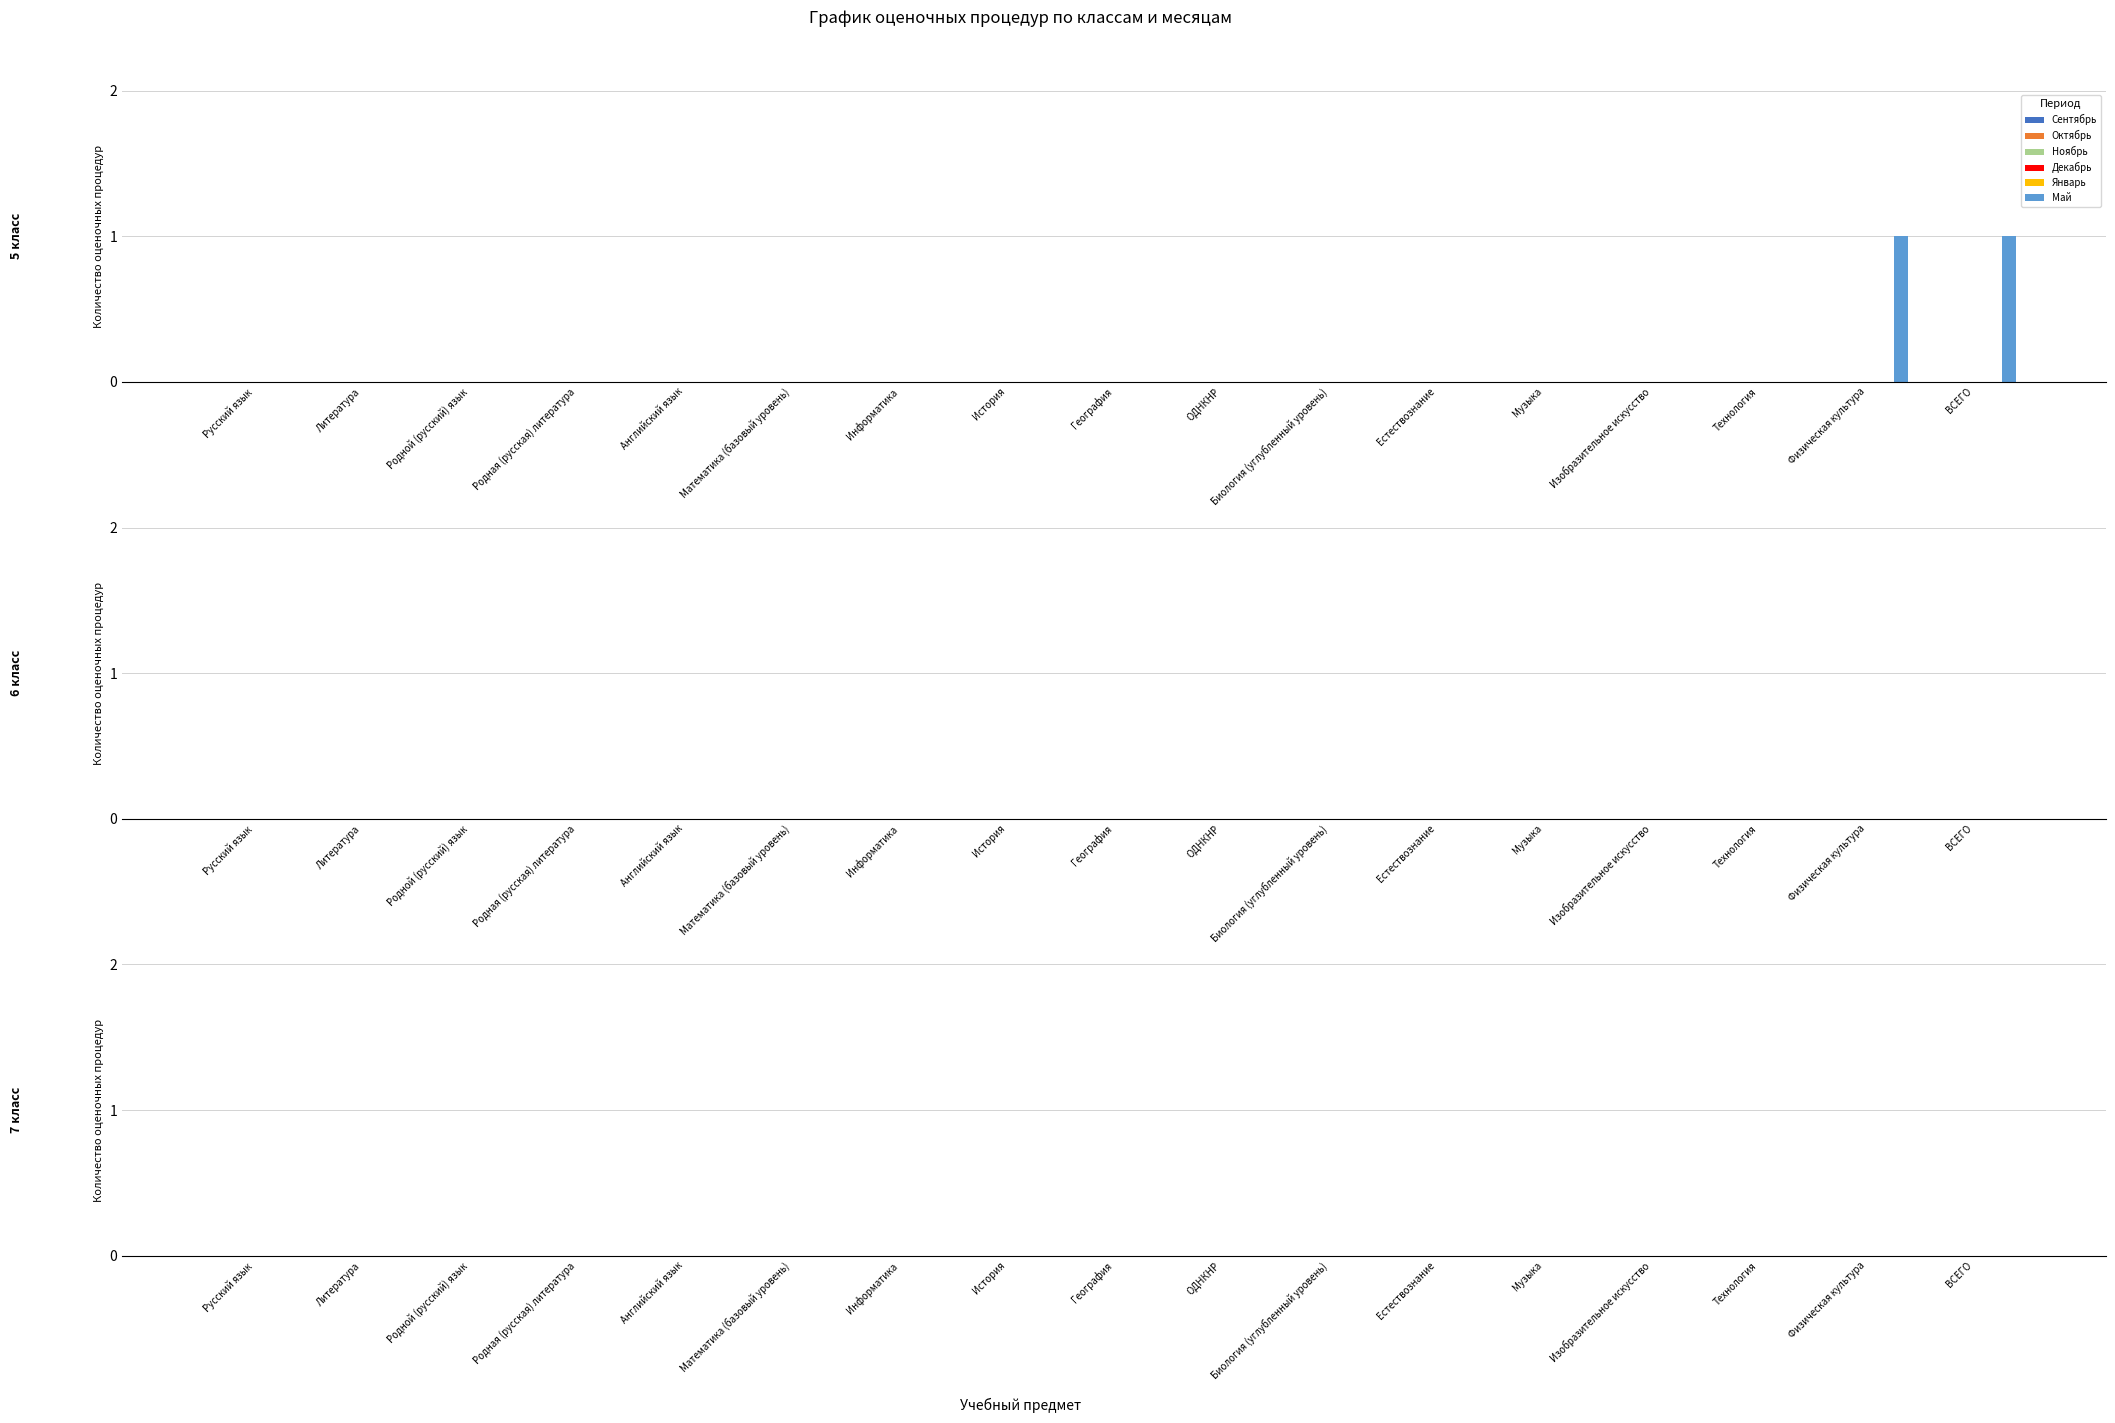

How many categories are shown in the chart?

17